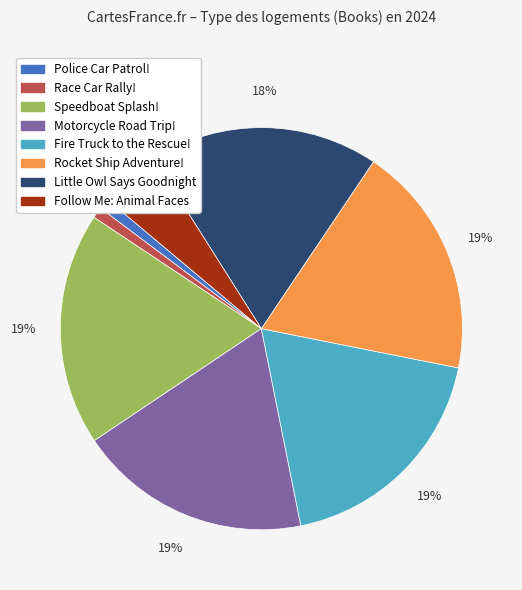

What is the ratio of the value at Motorcycle Road Trip! to the value at Follow Me: Animal Faces?

3.8